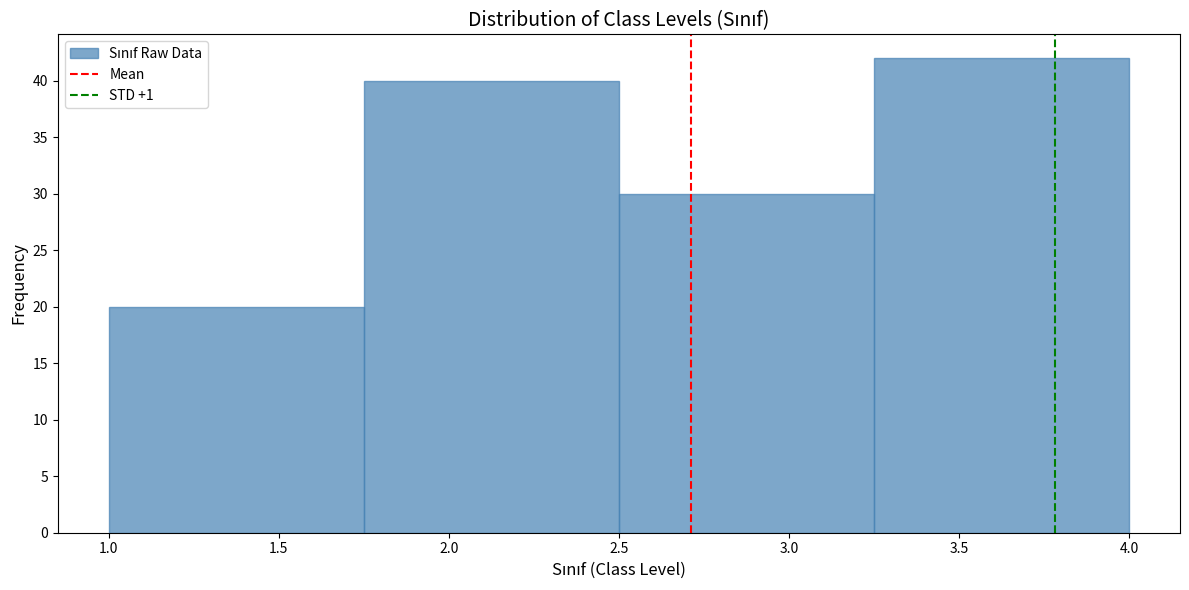

Over which range of the x-axis is the bar tallest?

3.25 to 4.00